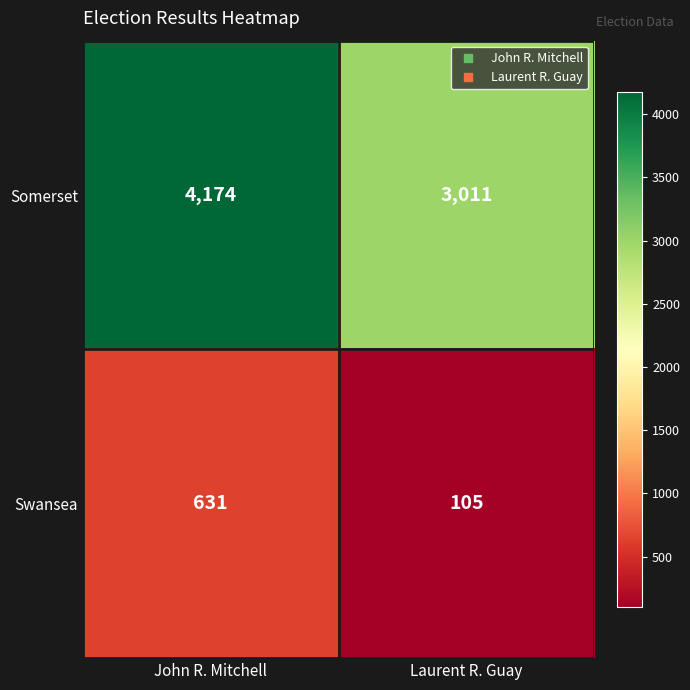

Reading left to right, extract all data points from this chart.

Somerset: John R. Mitchell=4174	Laurent R. Guay=3011
Swansea: John R. Mitchell=631	Laurent R. Guay=105